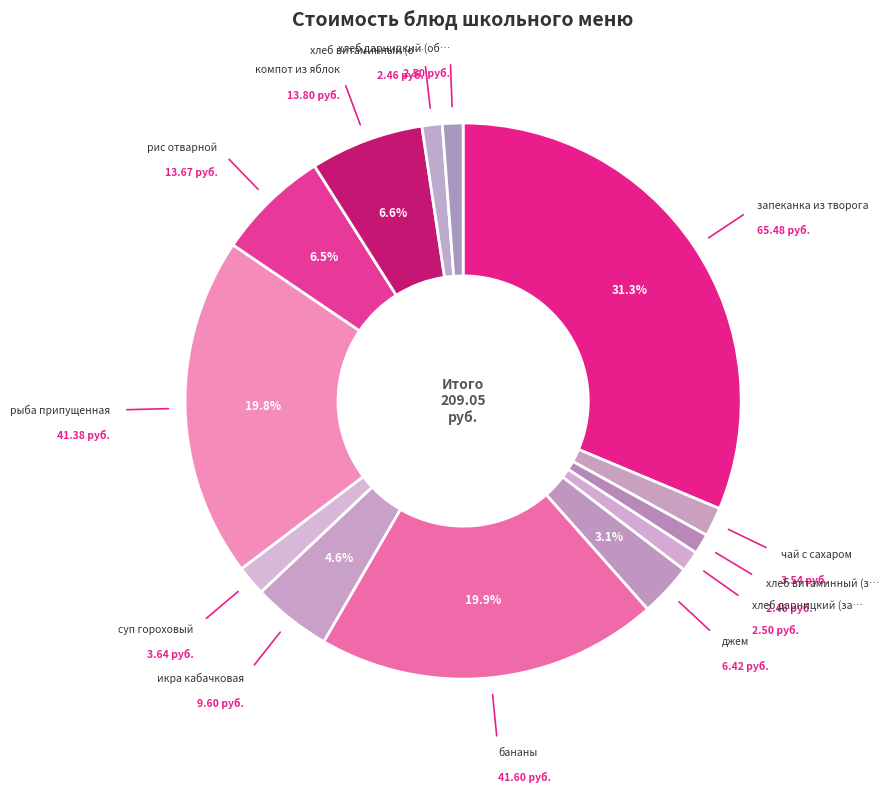

What is the smallest slice in the pie chart?

хлеб витаминный (завтрак)